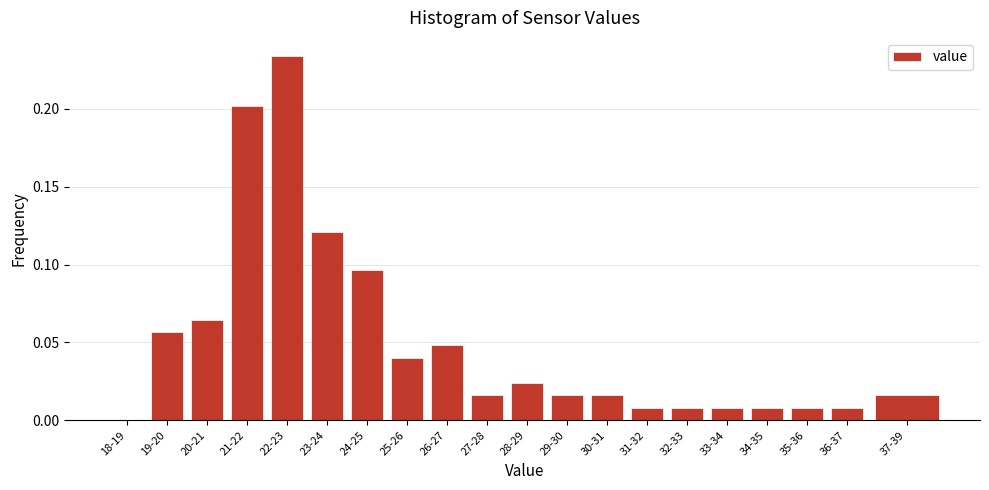

The value at 35-36 is 0.0. True or false?

True